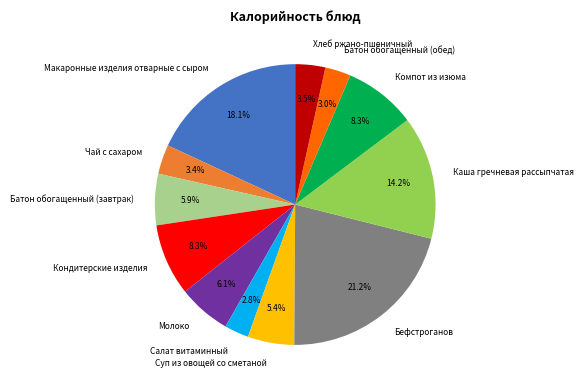

Which slice is the largest?

Бефстроганов